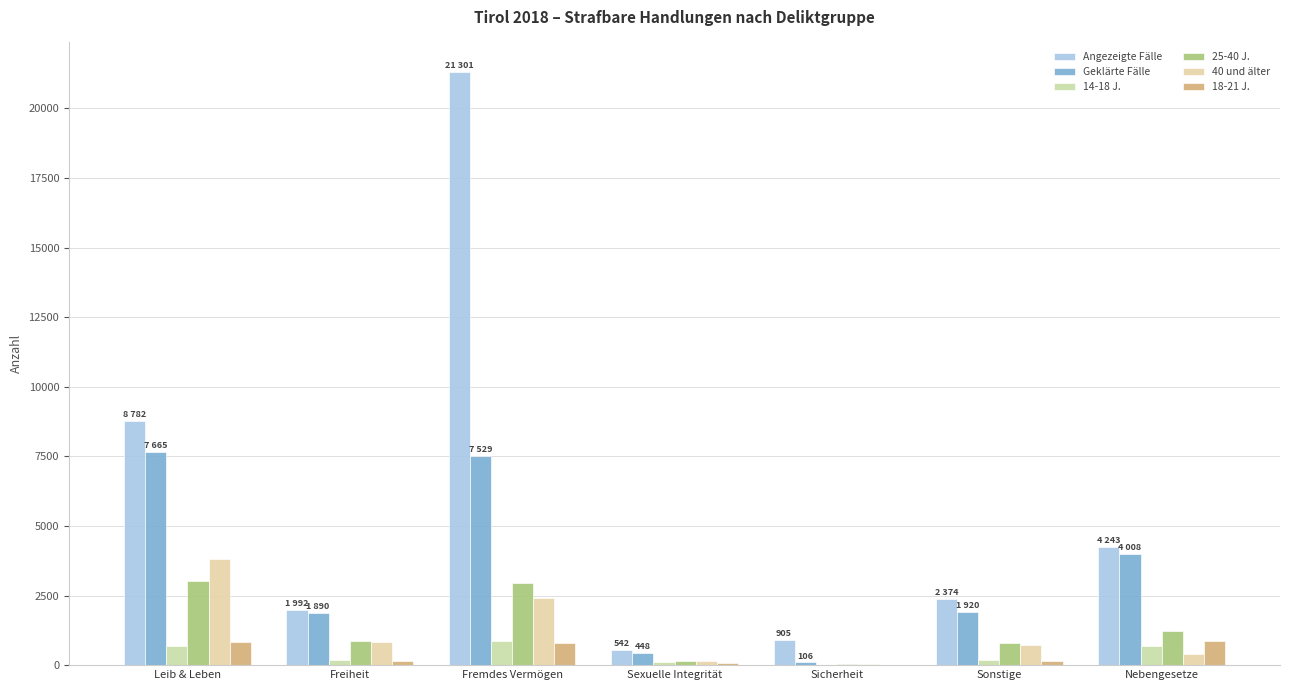

Which series has the largest total across all categories?

Angezeigte Fälle